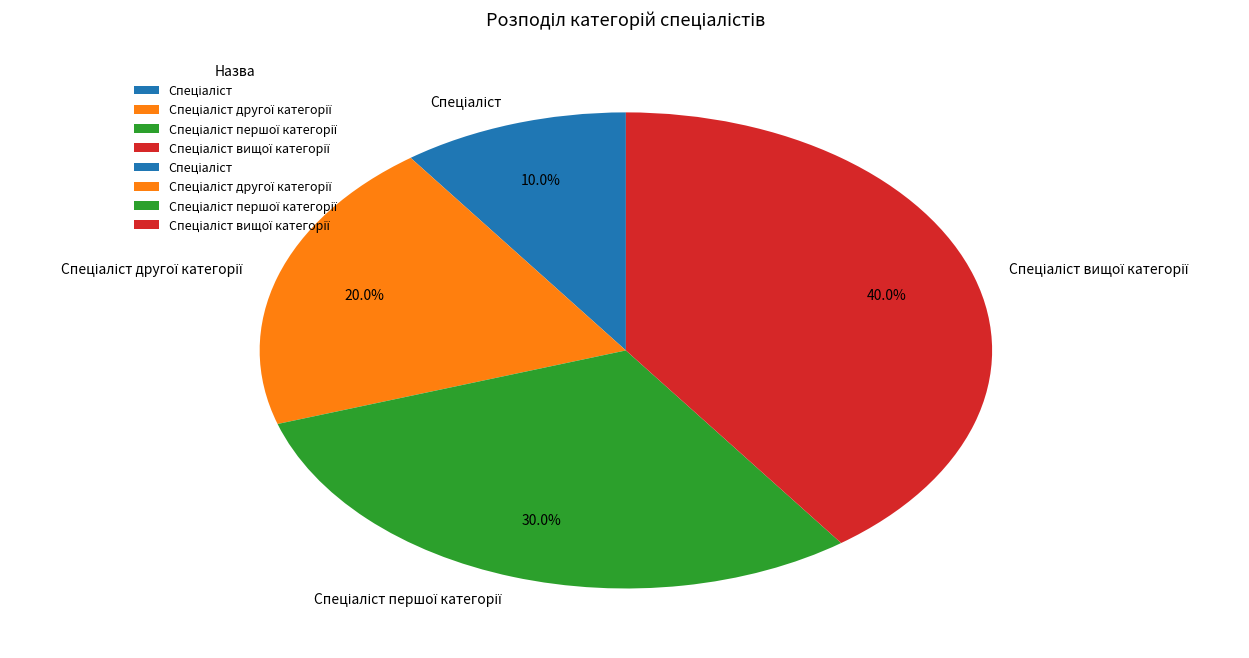

Does any single category account for the majority?

No